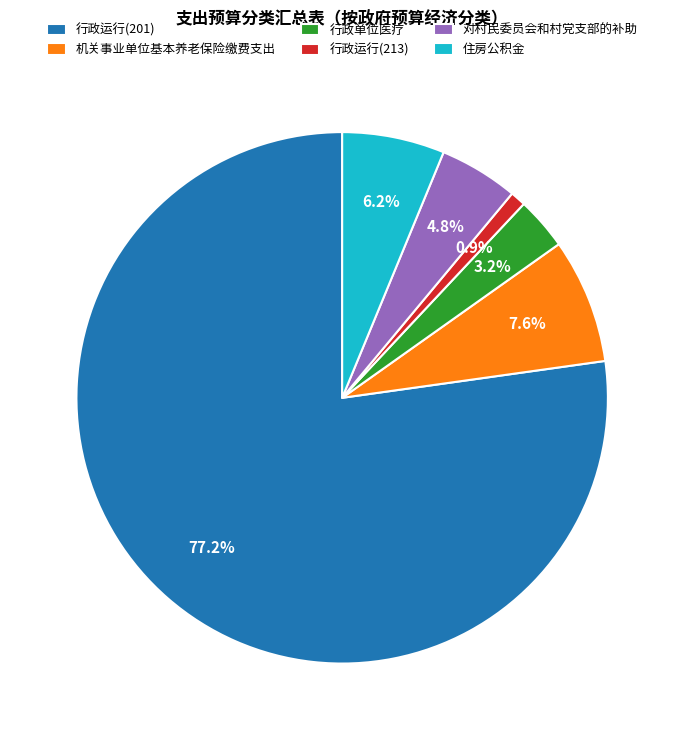

To the nearest percent, what is the combined percentage of 行政运行(201) and 住房公积金?

83%